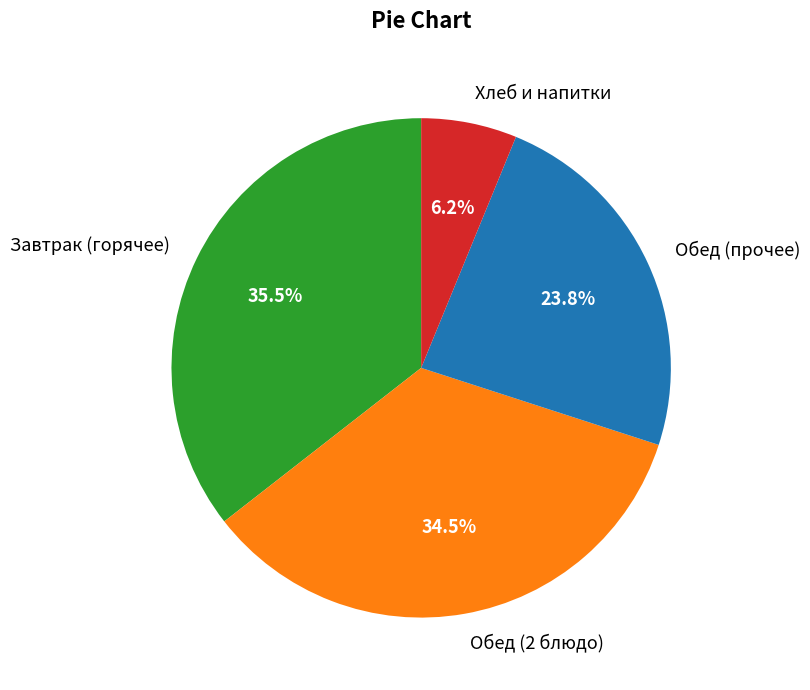

Which has a higher value, Завтрак (горячее) or Обед (прочее)?

Завтрак (горячее)